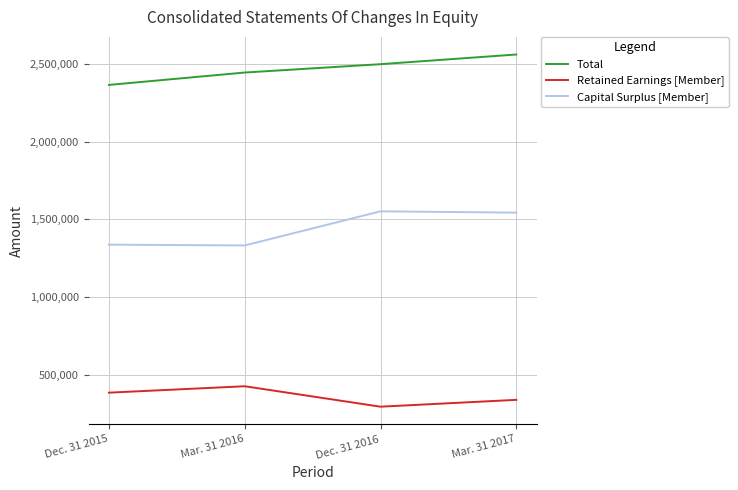

At which category does the chart reach its minimum across all series?

Dec. 31 2016